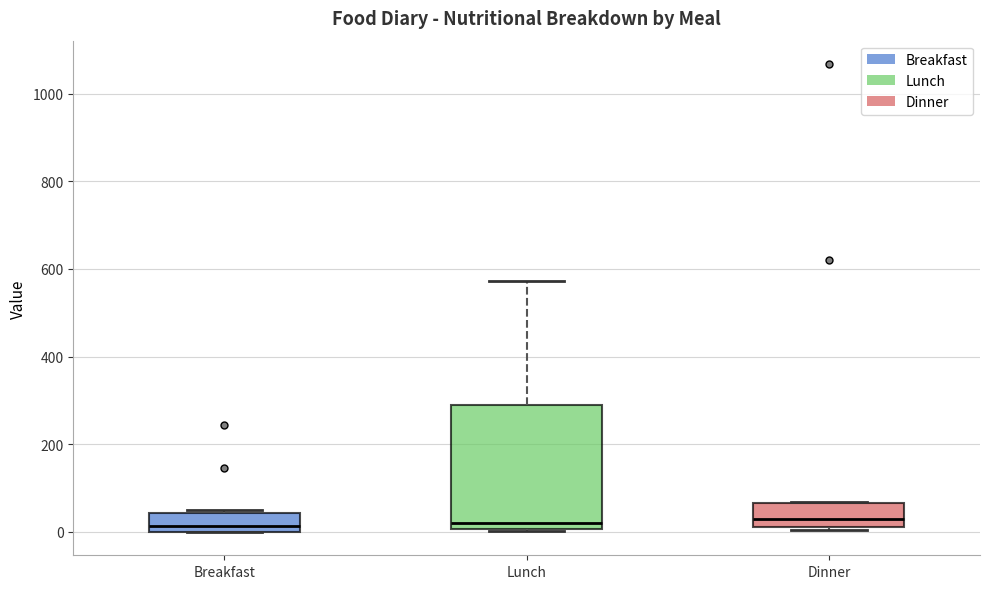

Where is the lower edge of the box for Breakfast on the y-axis? The values are not printed on the chart, so give them approximately, as read against the axis.

0